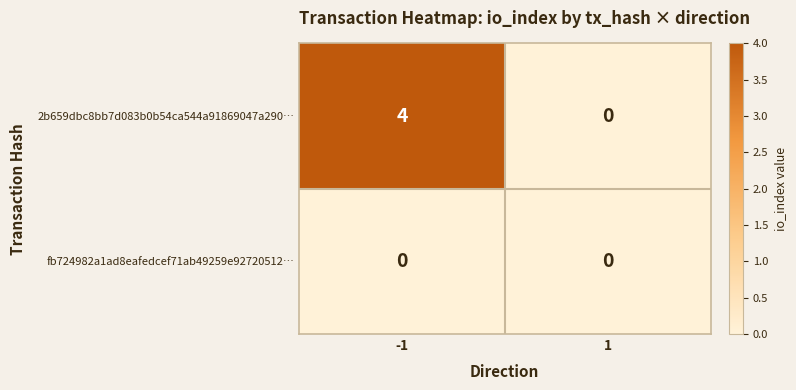

At how many categories does at least one series exceed 2?

1